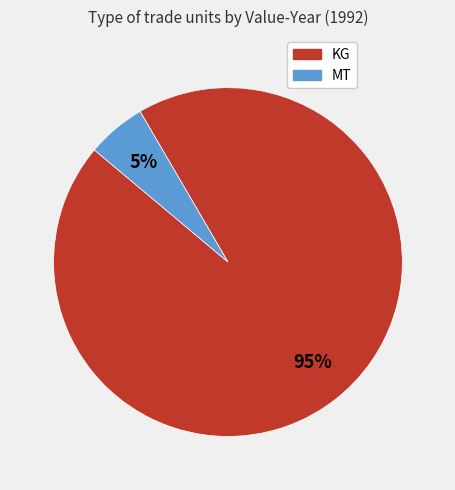

Does any single category account for the majority?

Yes